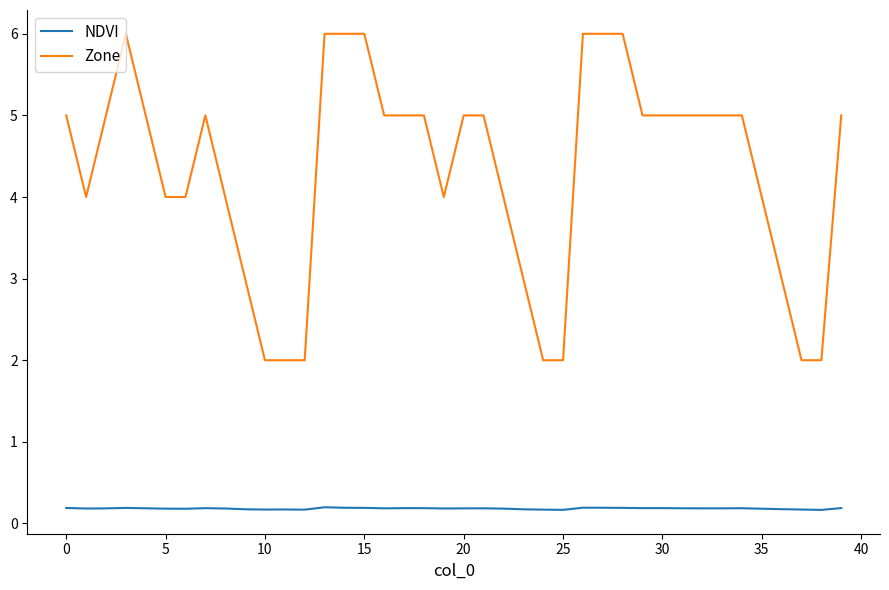

True or false: NDVI and Zone cross at least once.

False